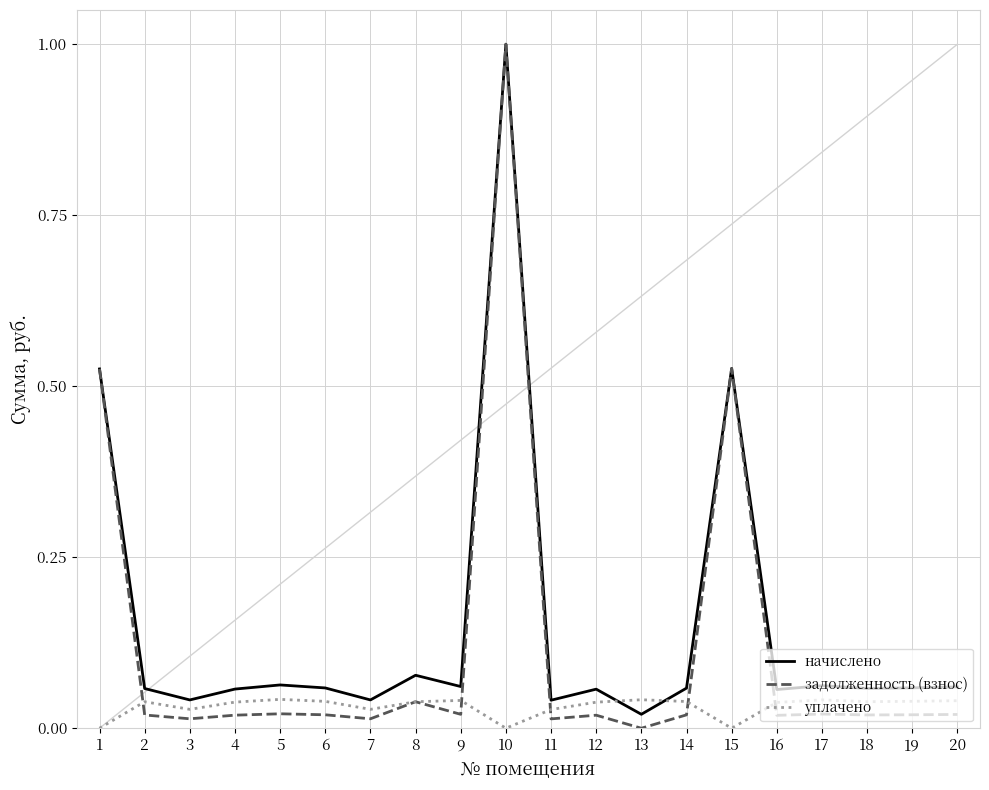

List the series in order of their overall mean, lowest first.

уплачено, задолженность (взнос), начислено